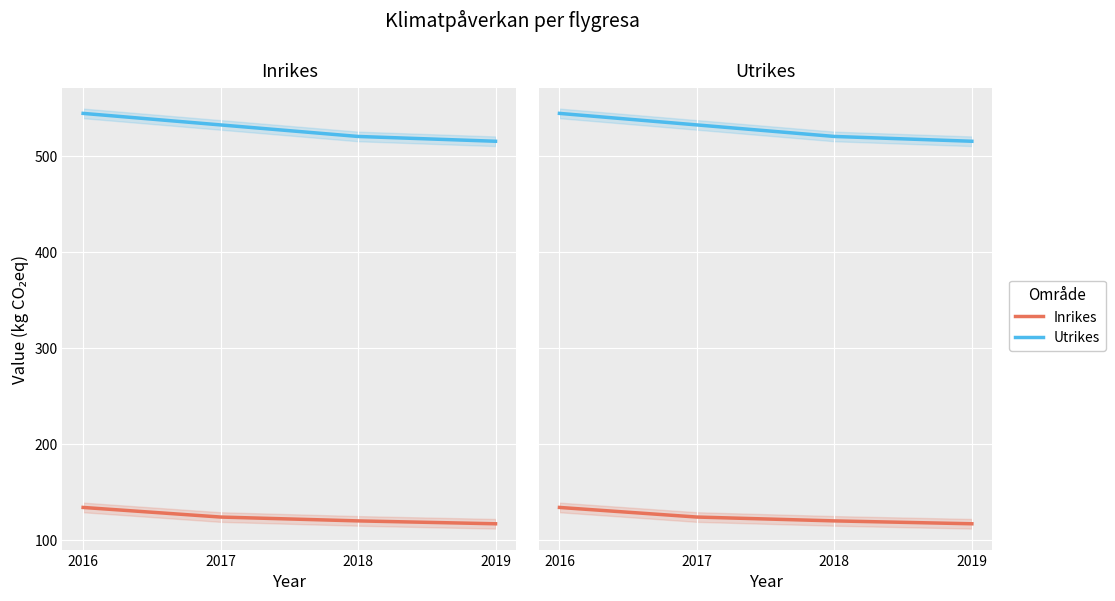

True or false: Utrikes has a value of 544 at 2016.

True